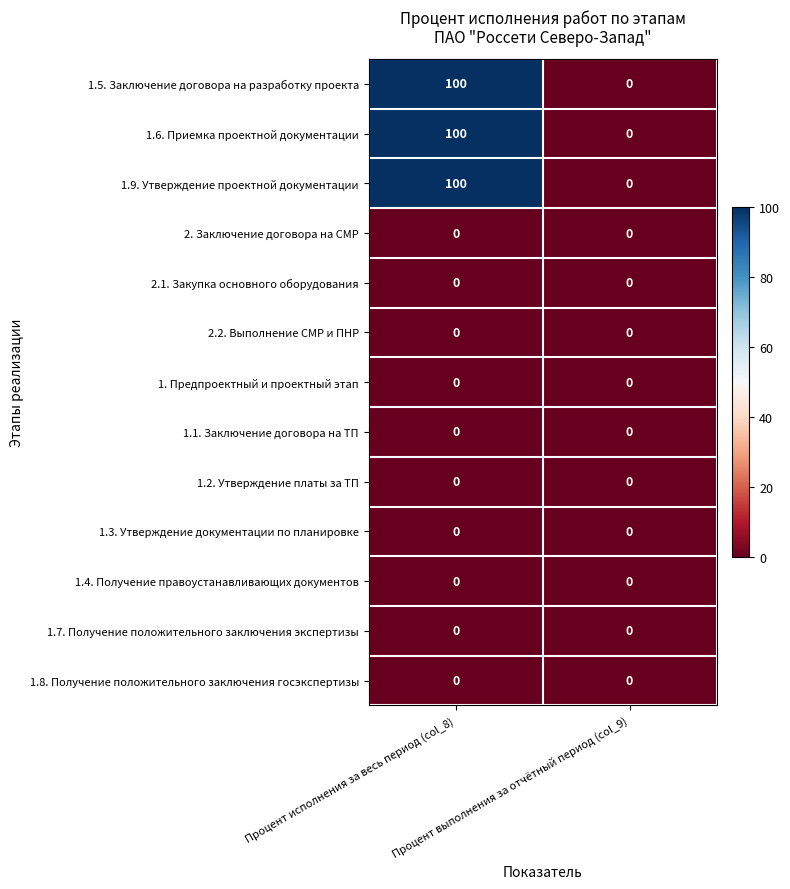

At which category does the chart reach its minimum across all series?

Процент выполнения за отчётный период (col_9)